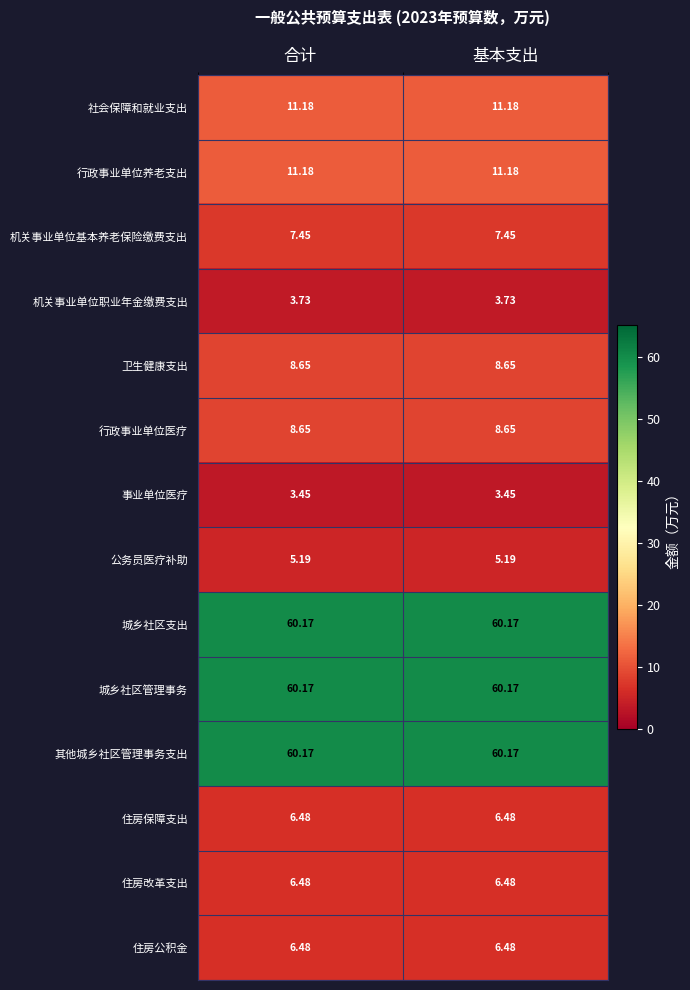

Is the value of 行政事业单位养老支出 at 基本支出 greater than the value of 机关事业单位职业年金缴费支出 at 基本支出?

Yes